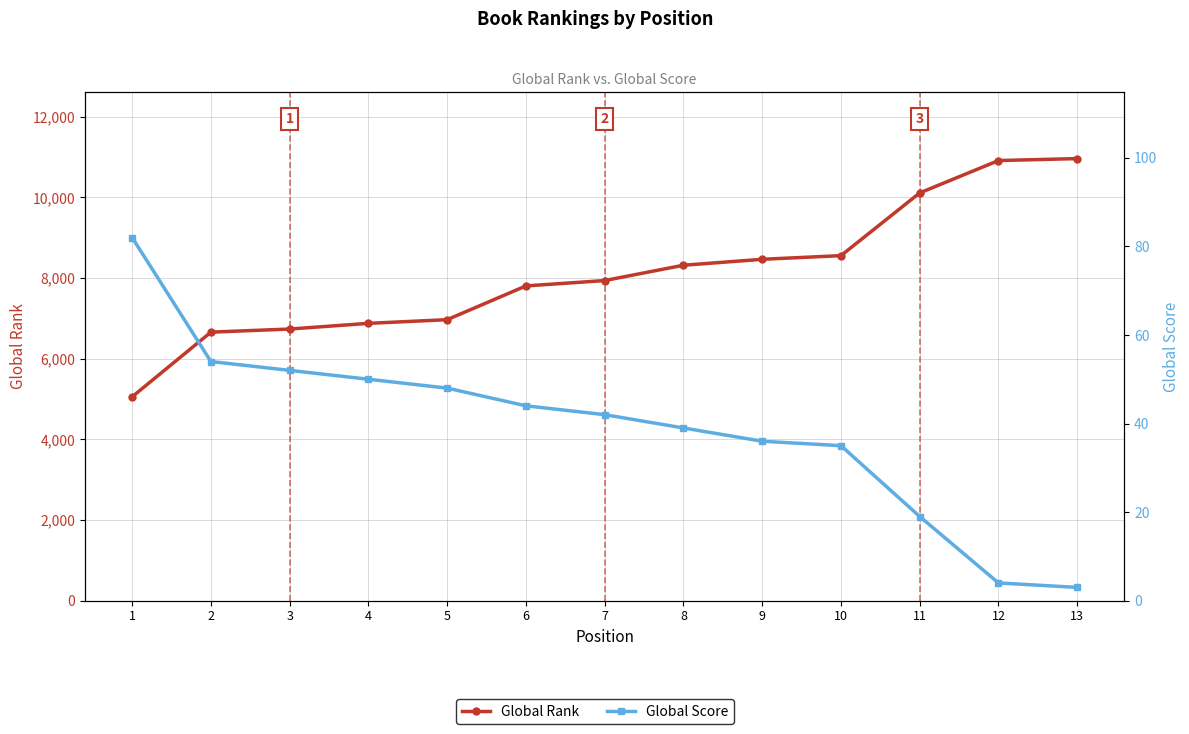

Where does the Global Rank series first go above 7937?

8